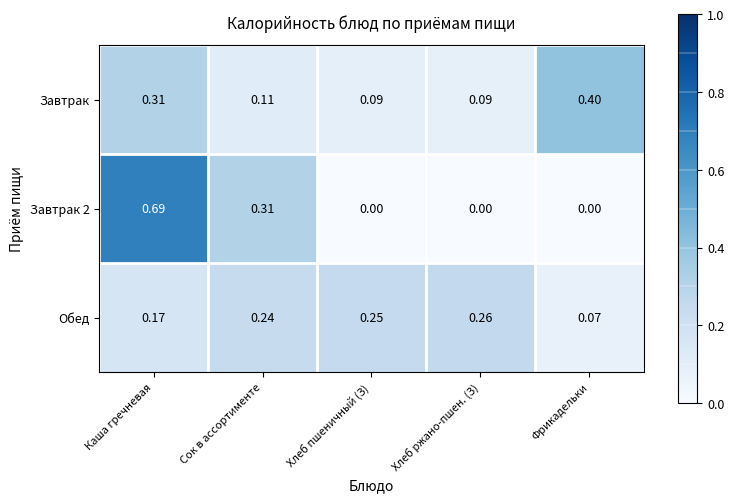

At which category is the sum across all series the highest?

Каша гречневая